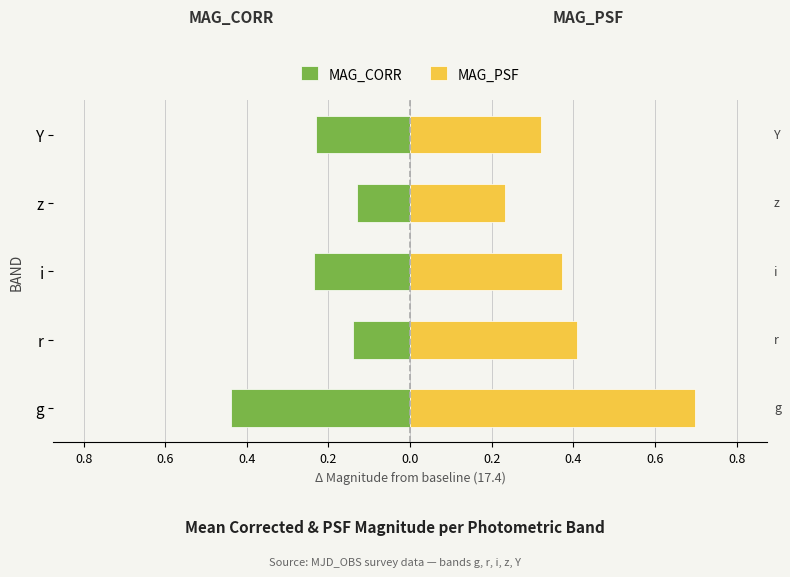

Which has a higher value, z or Y?

z